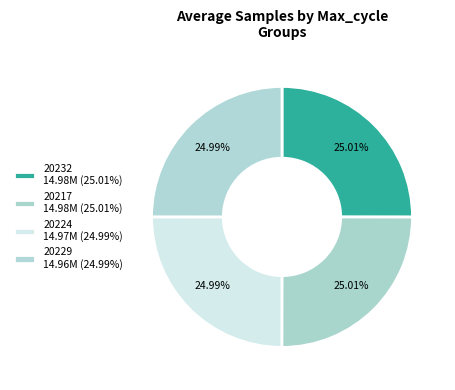

How many segments does this pie chart have?

4